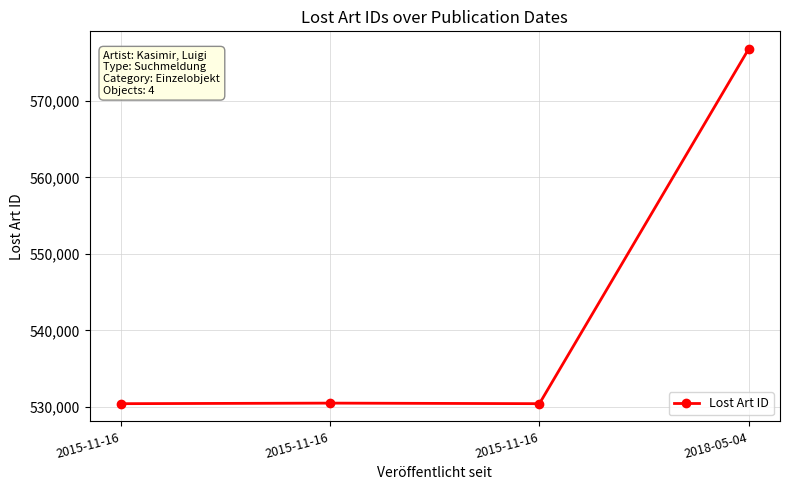

Rank the categories by value from highest to lowest.

2018-05-04, 2015-11-16, 2015-11-16, 2015-11-16